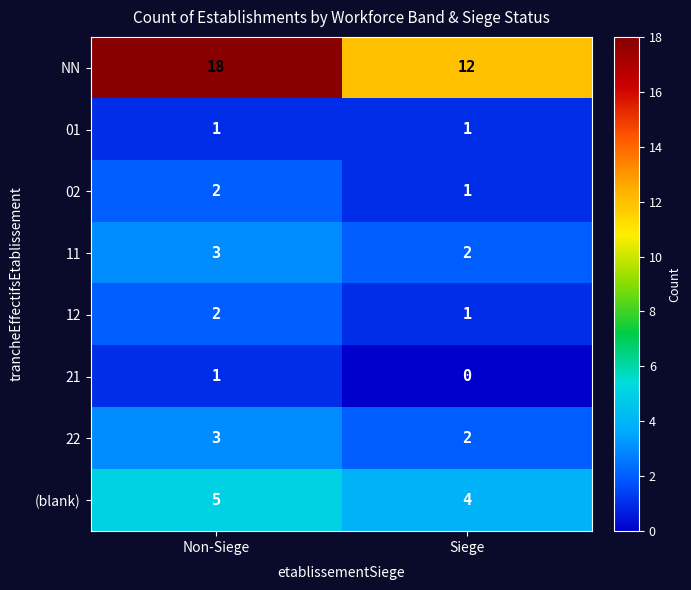

Which series has the largest total across all categories?

NN